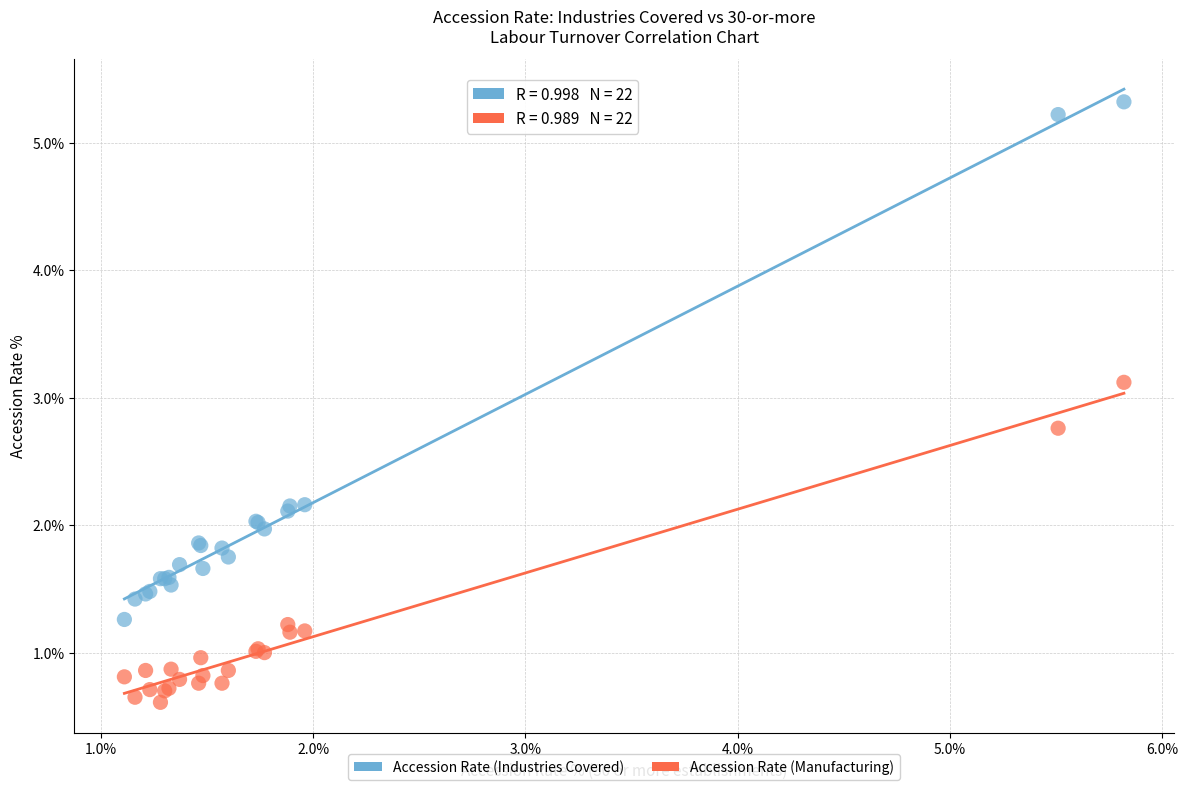

In the Accession Rate (Industries Covered) series, what Y value is closest to 3?

2.2